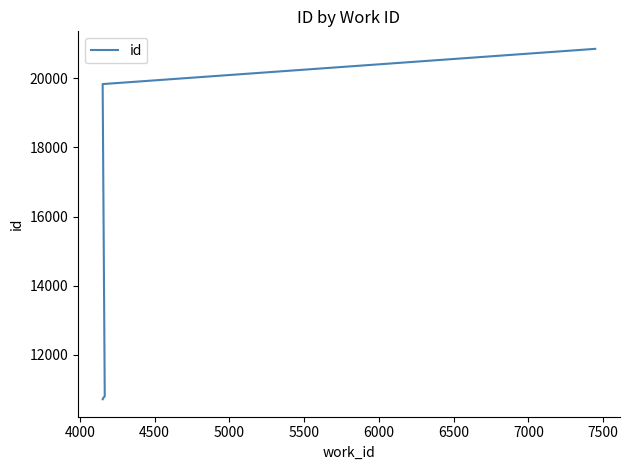

True or false: the data has more than 0 interior local peaks.

False